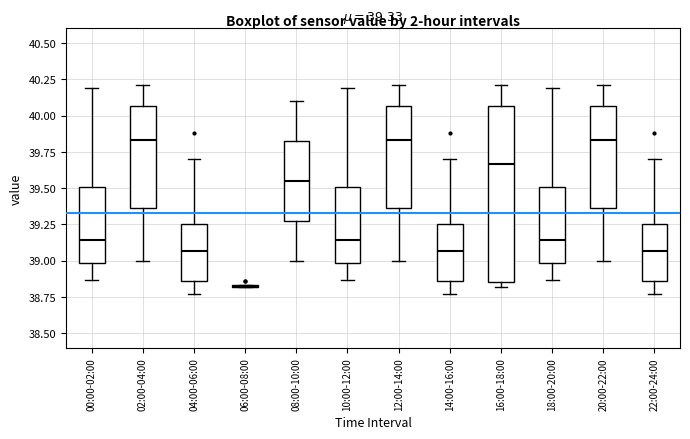

Comparing the boxes themselves (not the whiskers), which one is the tallest?

16:00-18:00